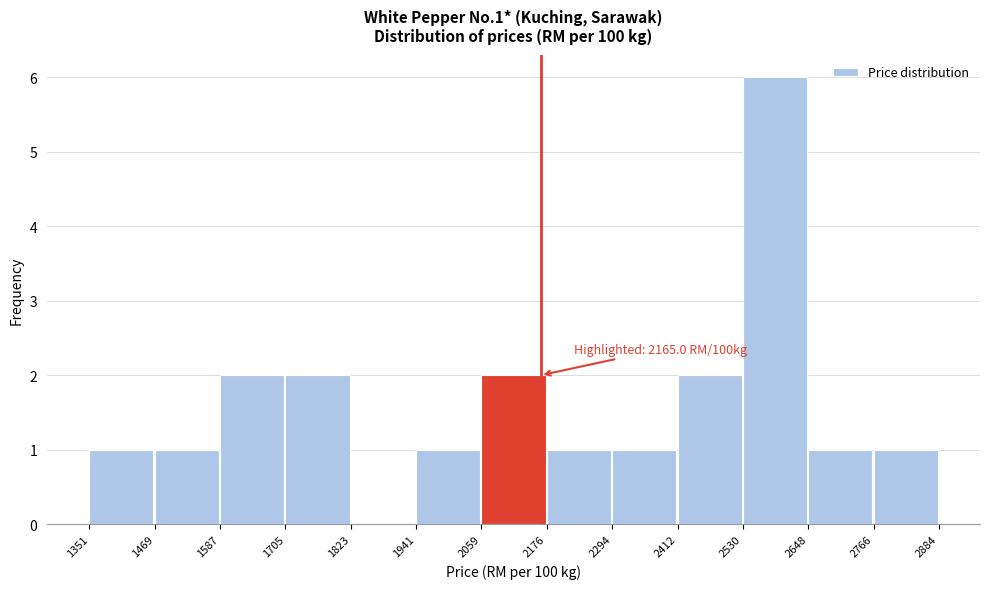

Over which range of the x-axis is the bar tallest?

2530 to 2648